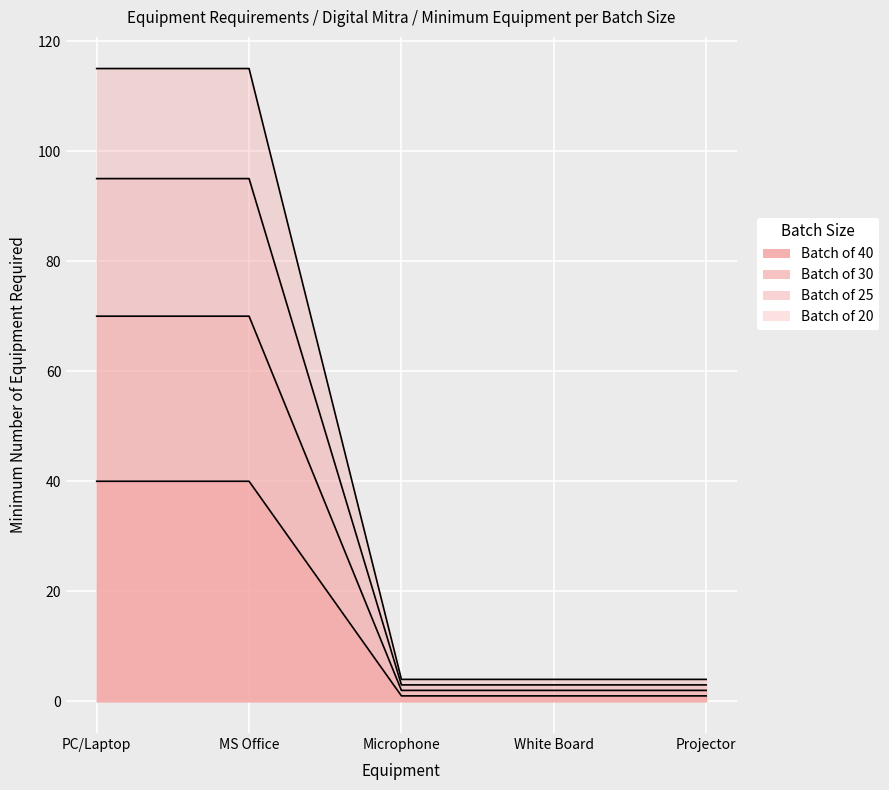

Which category has the lowest value in the Batch of 20 series?

Microphone